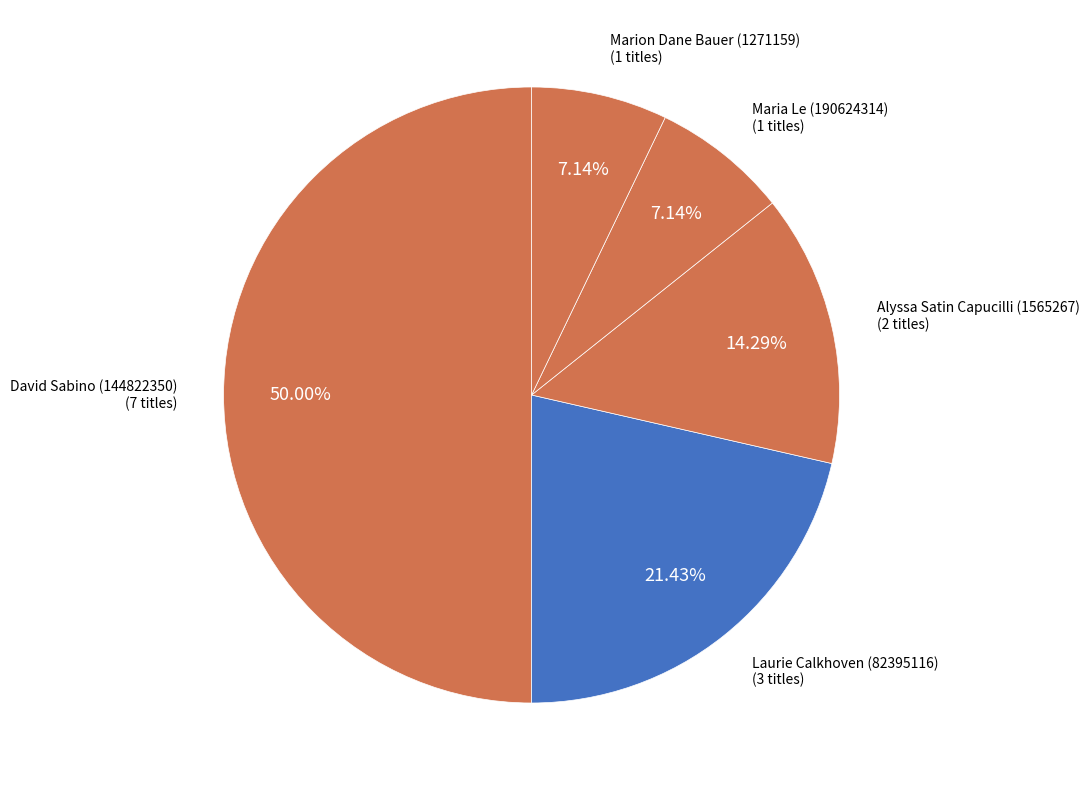

How many slices are in this pie chart?

5